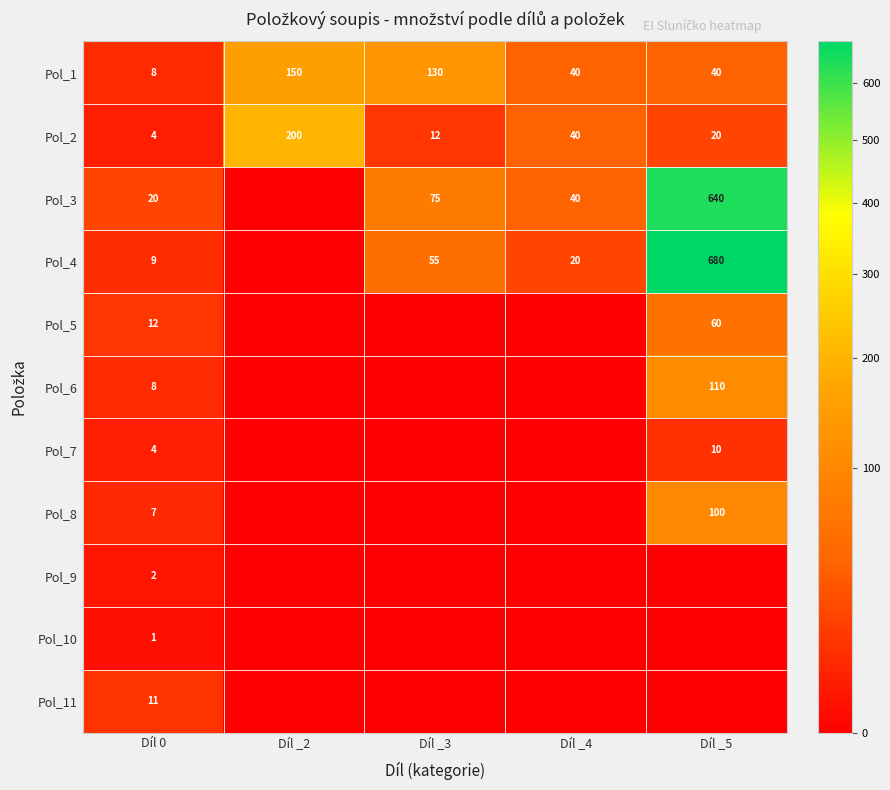

Count the number of categories in the chart.

5